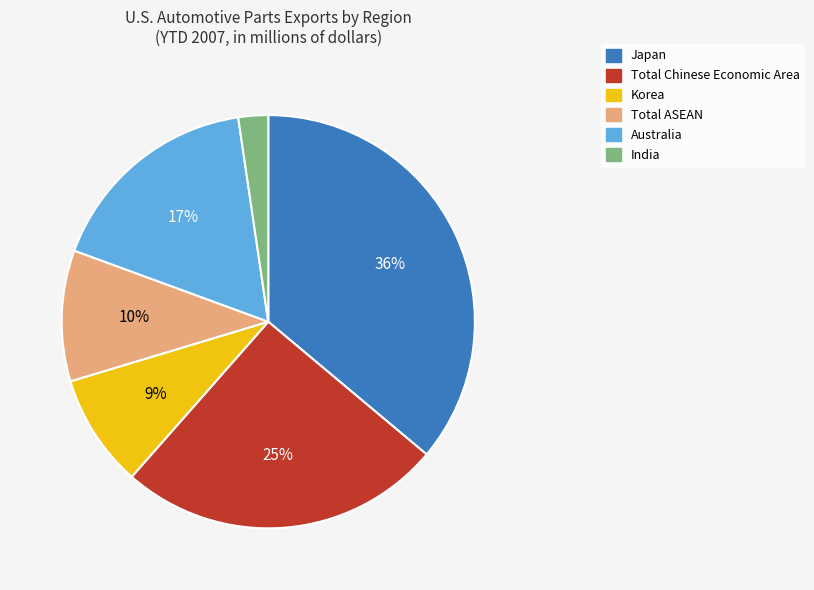

To the nearest percent, what is the difference between the largest and smallest slice percentages?

34%